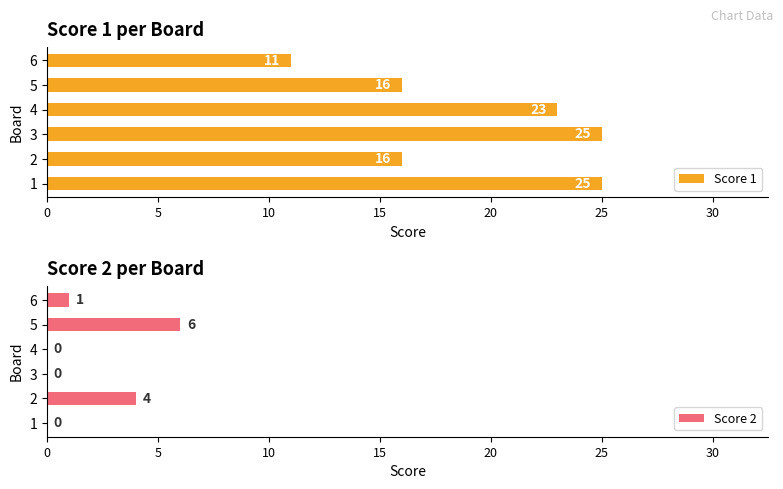

What is the sum of the Score 2 values at 6 and 5?

7